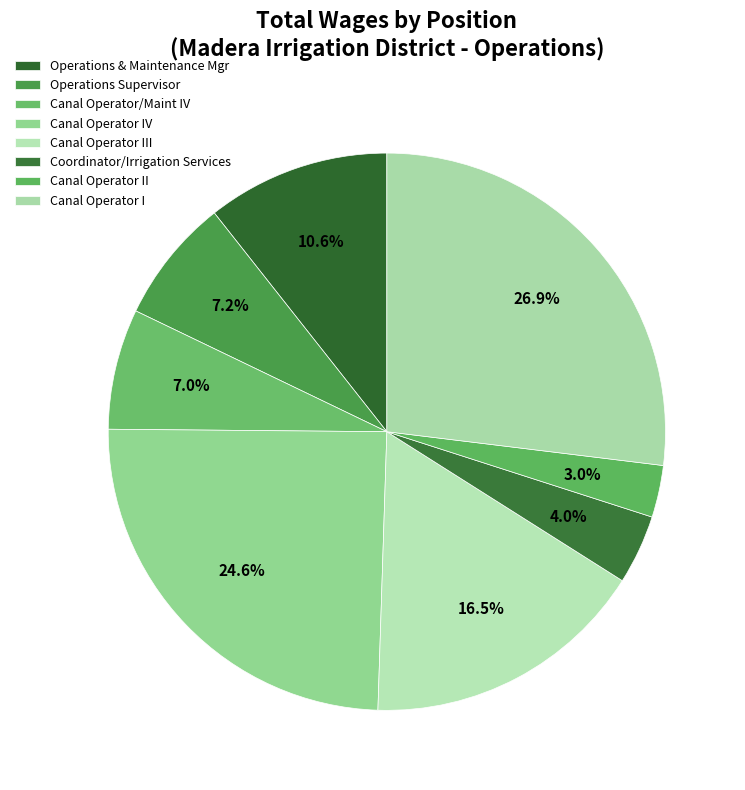

To the nearest percent, what is the difference between the Canal Operator II and Operations Supervisor slice percentages?

4%